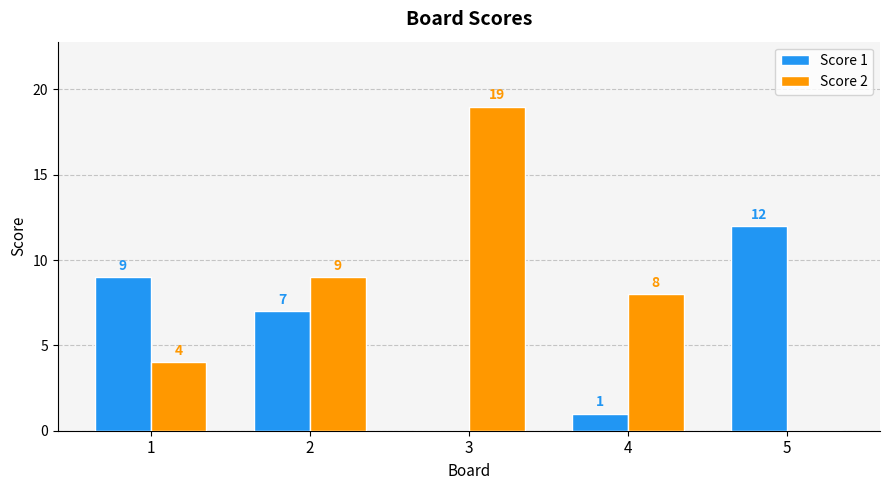

What is the total value across all series at 2?

16